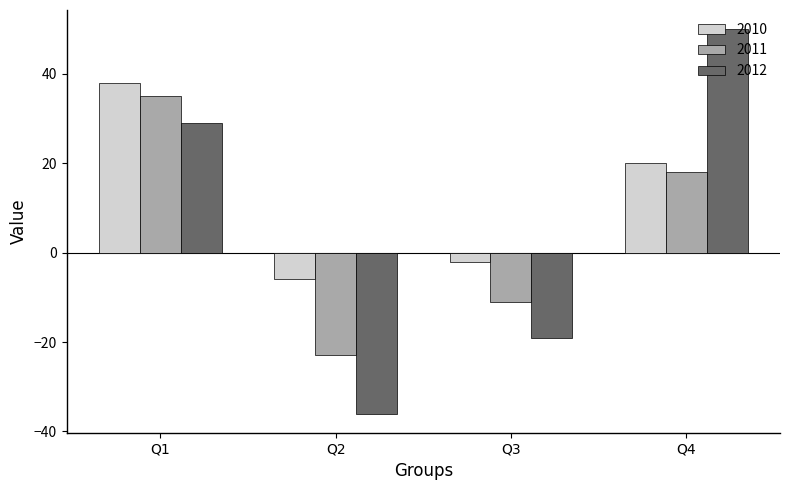

List the series in order of their peak value, lowest first.

2011, 2010, 2012